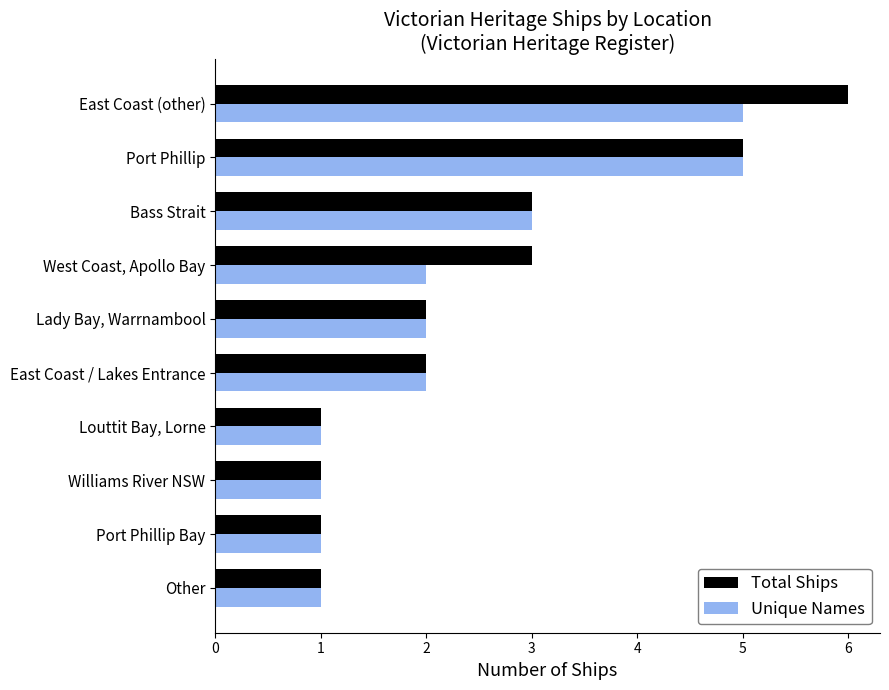

What value does the Unique Names series have at Bass Strait?

3